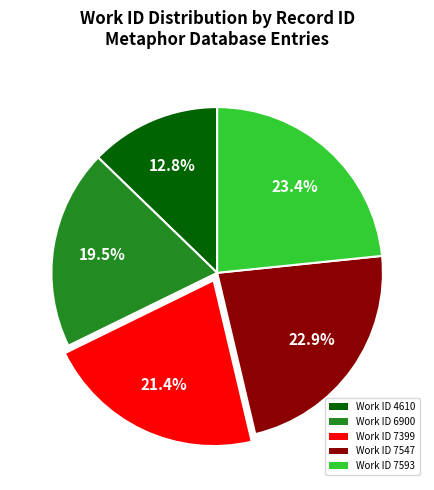

Count the number of slices in the pie.

5